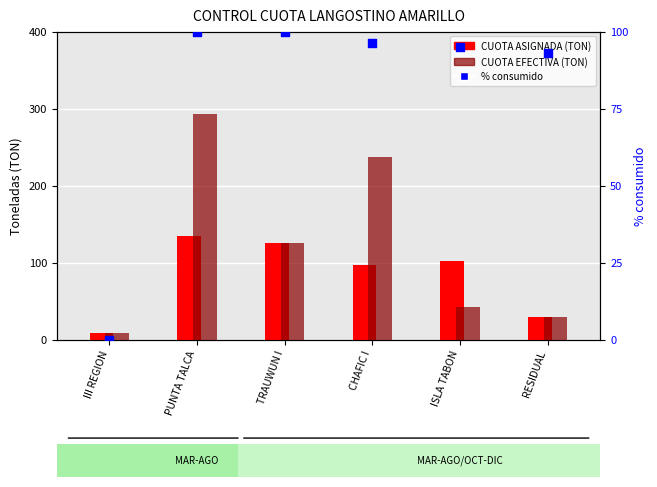

At how many categories does at least one series exceed 153?

2